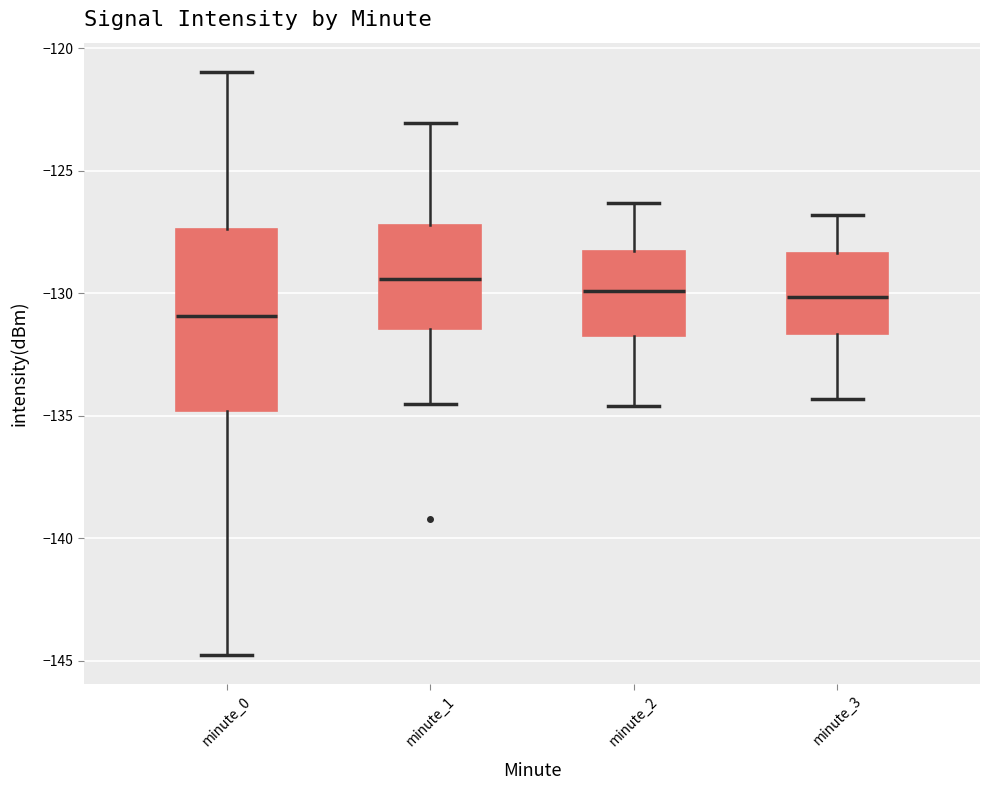

Where does the upper whisker of the box for minute_2 end on the y-axis? The values are not printed on the chart, so give them approximately, as read against the axis.

-126.5